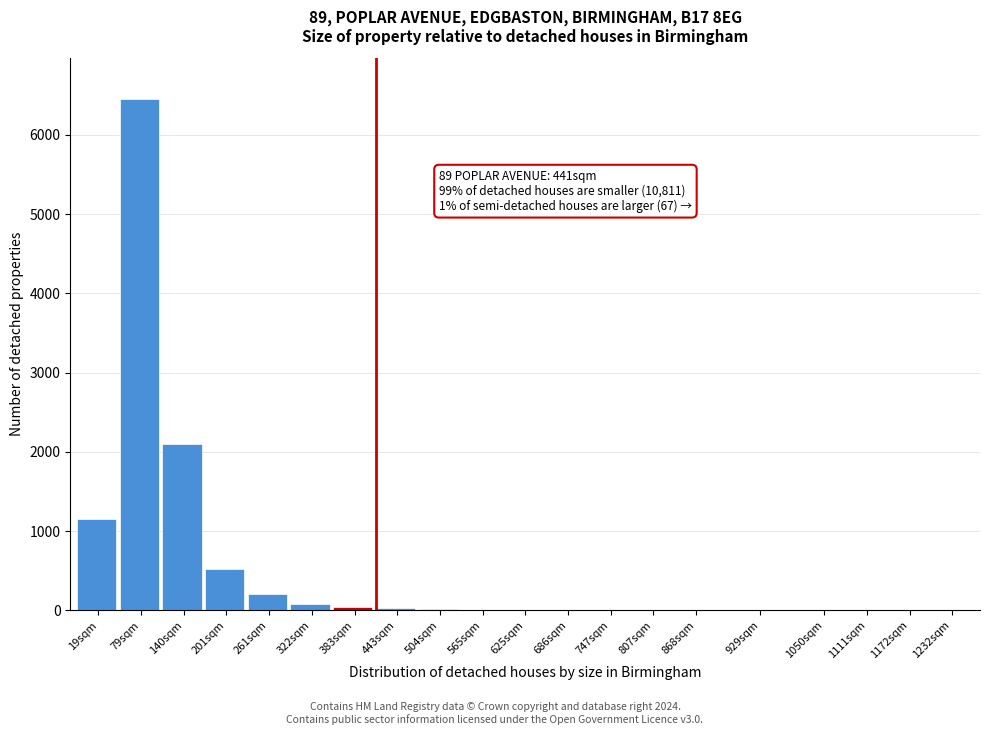

Where is the data nearest to the value 3225?

140sqm